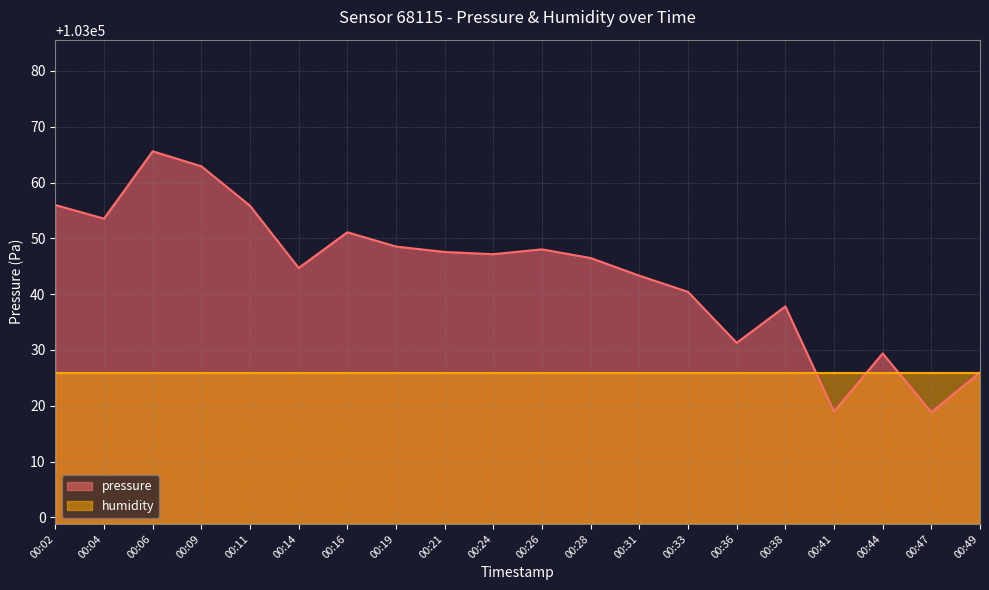

Rank the categories by value from lowest to highest.

00:47, 00:41, 00:49, 00:44, 00:36, 00:38, 00:33, 00:31, 00:14, 00:28, 00:24, 00:21, 00:26, 00:19, 00:16, 00:04, 00:11, 00:02, 00:09, 00:06